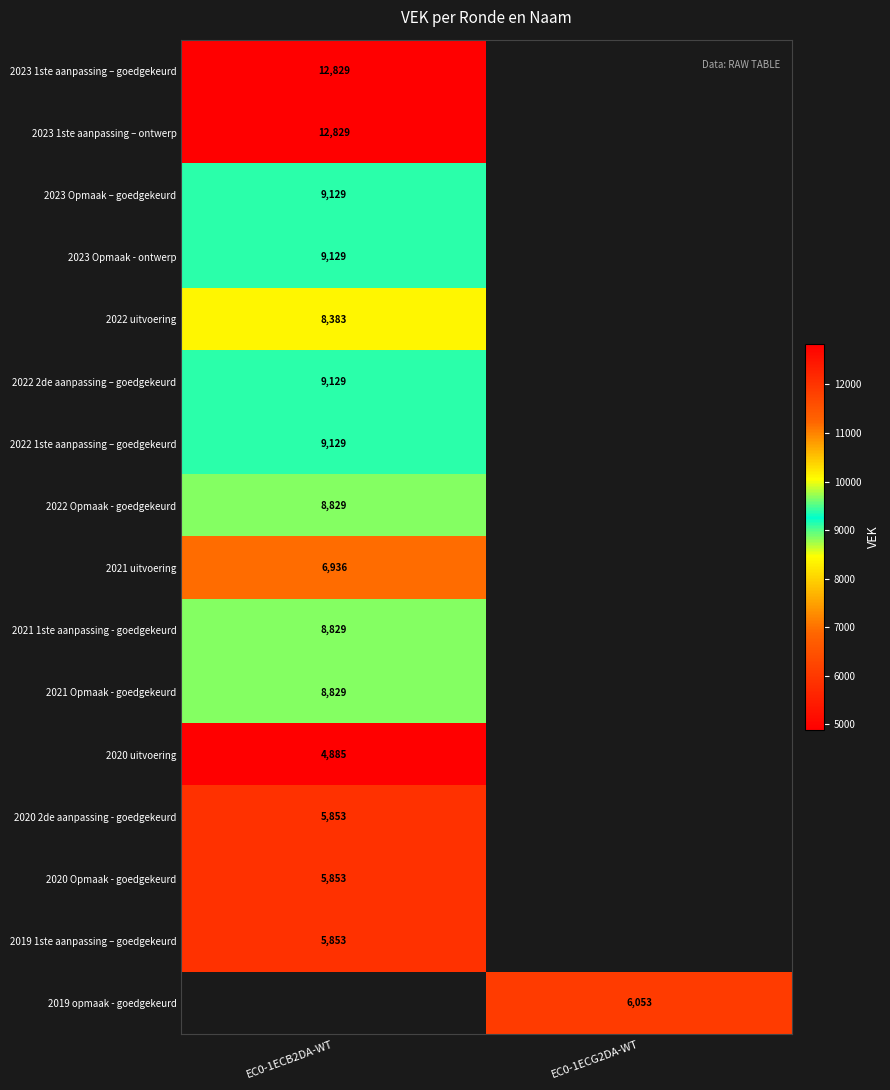

Is it true that 2019 opmaak - goedgekeurd equals 6053 at EC0-1ECG2DA-WT?

True